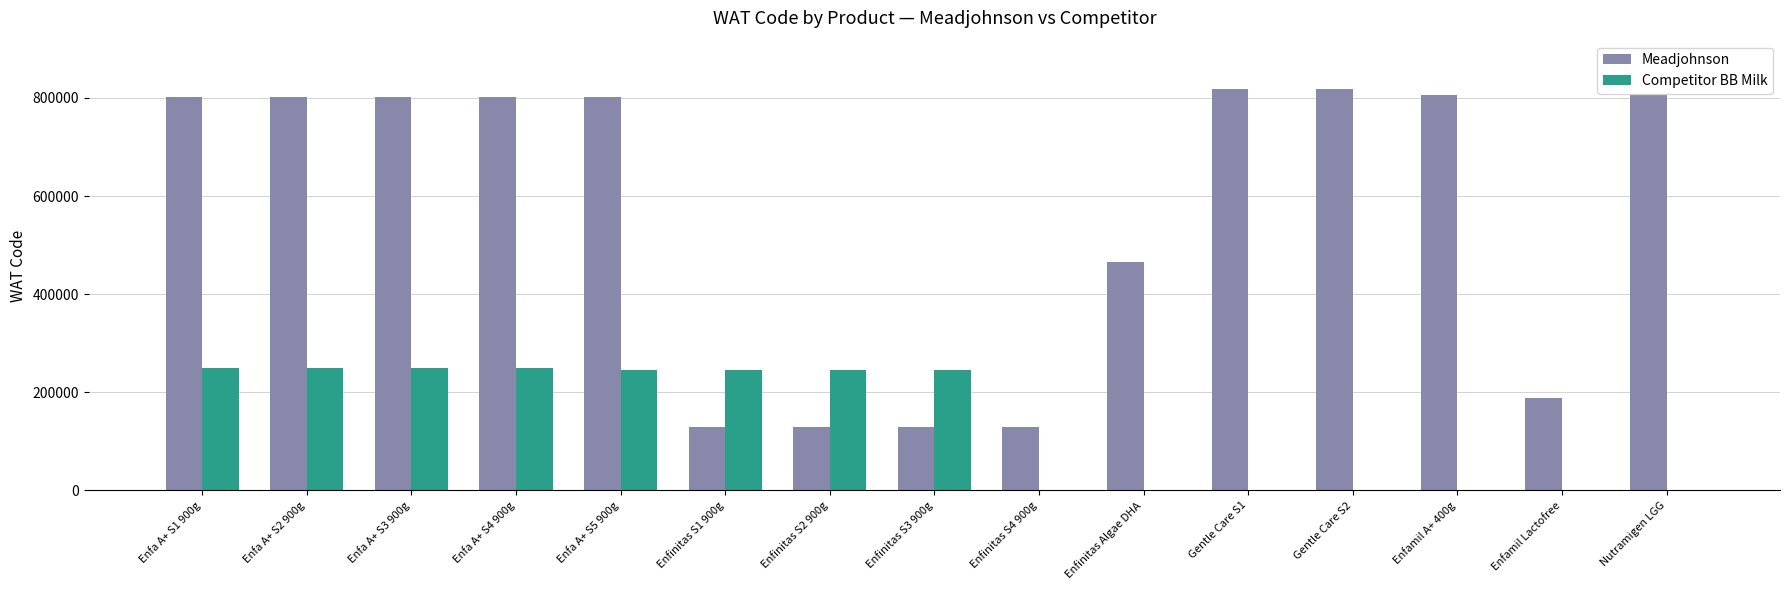

How many data points in Meadjohnson are above 801699?

7